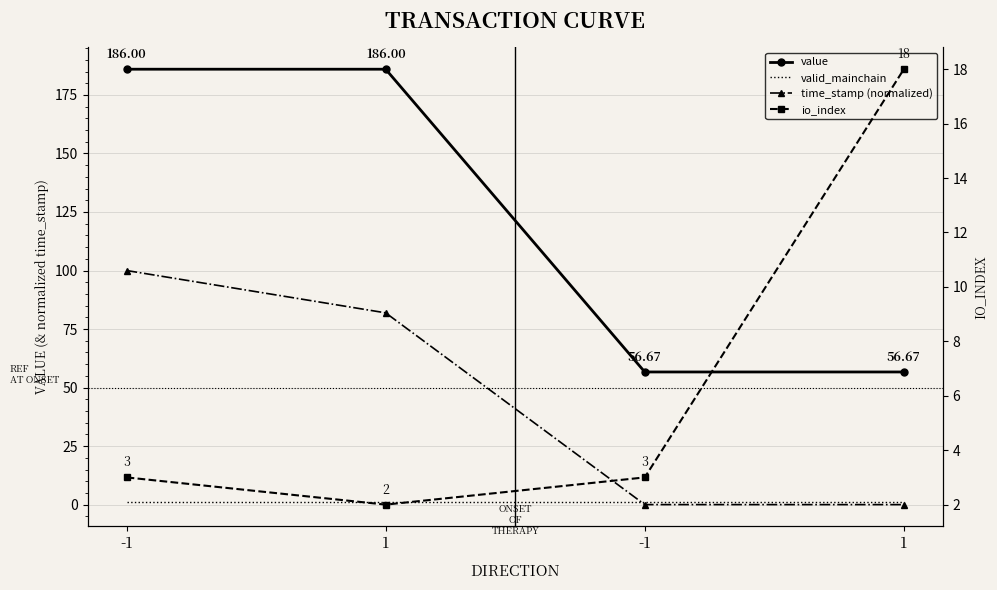

How many data points does each series have?

4